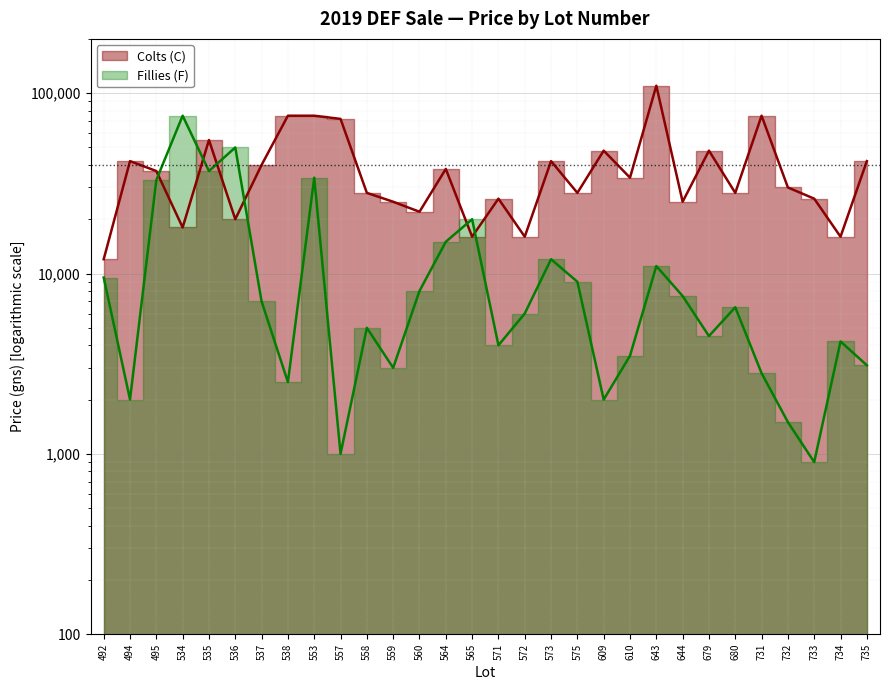

What are all the series names shown in the legend?

Colts (C), Fillies (F)